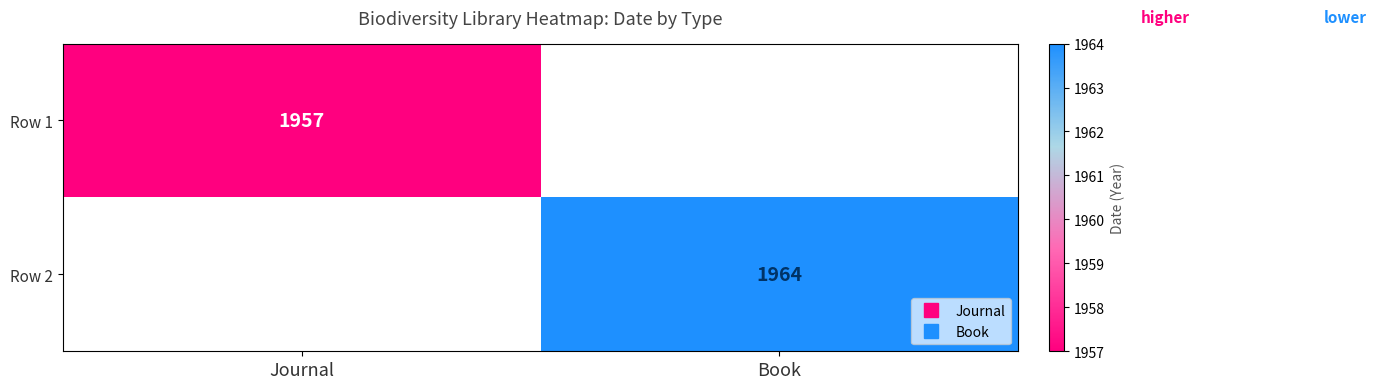

Count the number of categories in the chart.

2